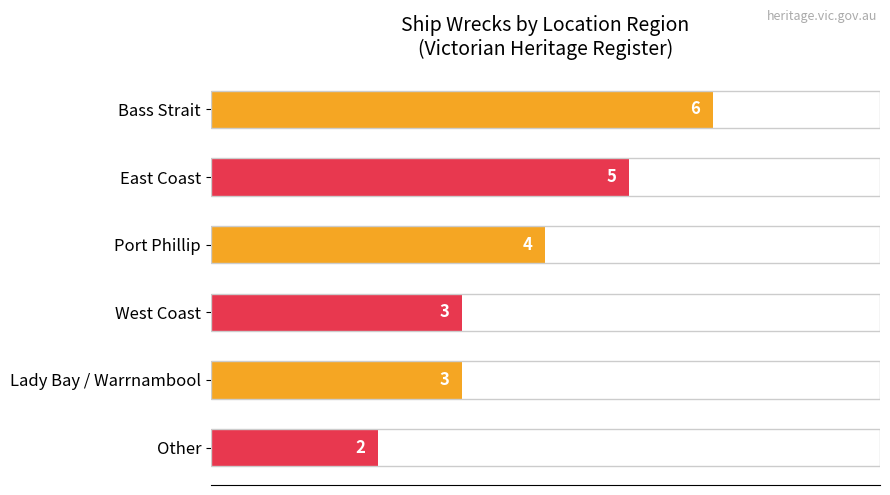

What is the difference between the second highest and minimum values?

3